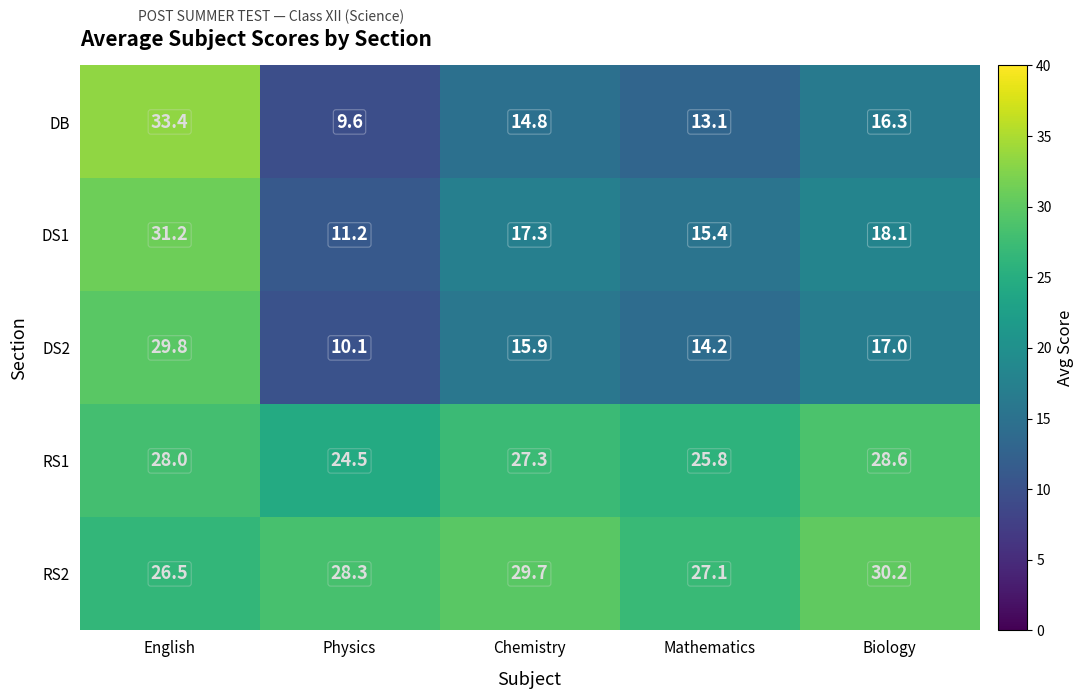

What is the sum of the DS1 values at Physics and Biology?

29.3